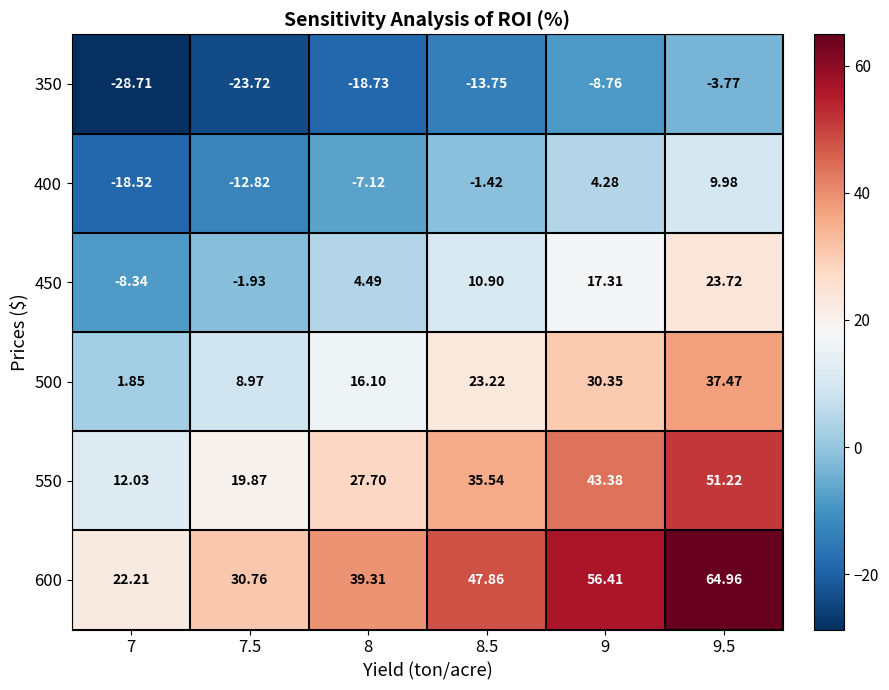

Is the value of 350 at 8.5 greater than the value of 550 at 8.5?

No